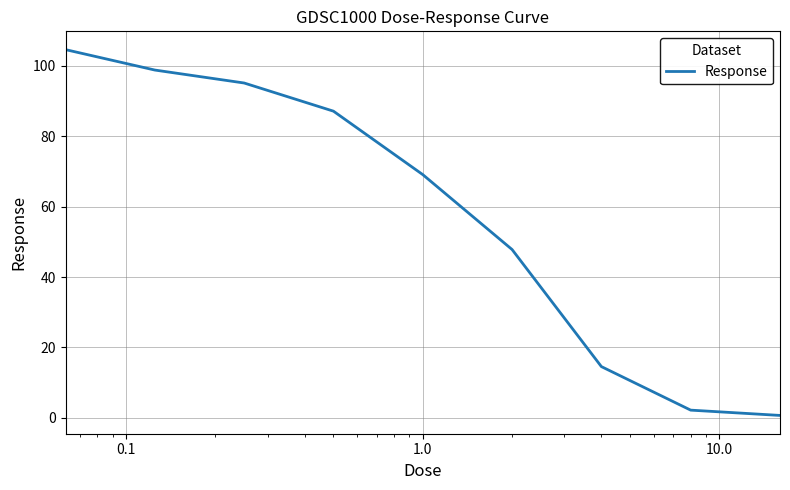

True or false: the data has more than 2 interior local peaks.

False